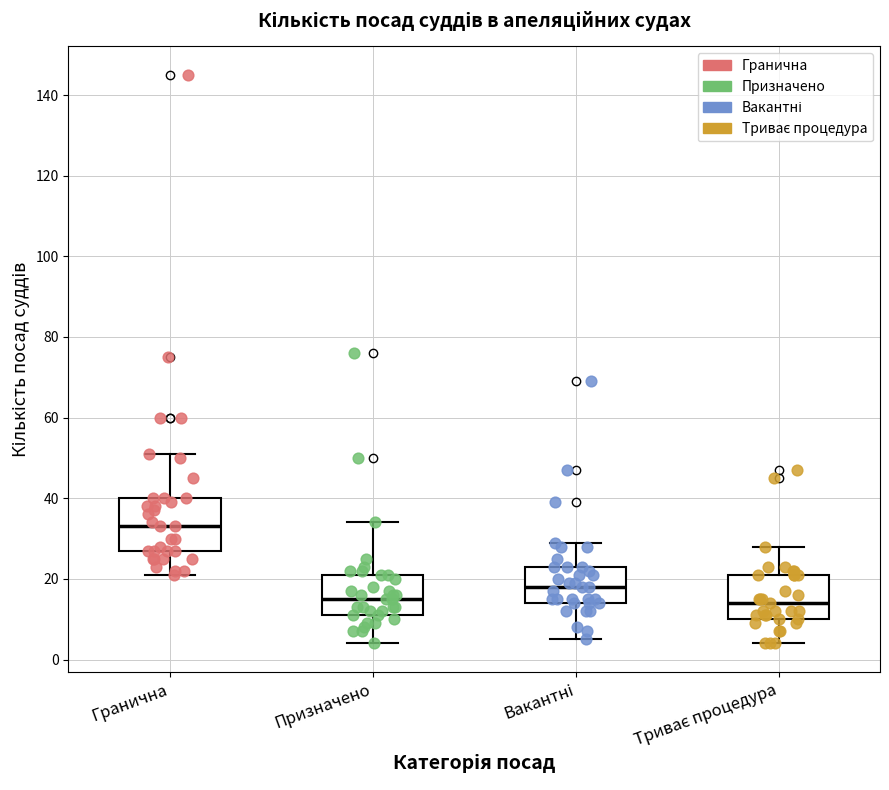

Which box's median line is the highest?

Гранична